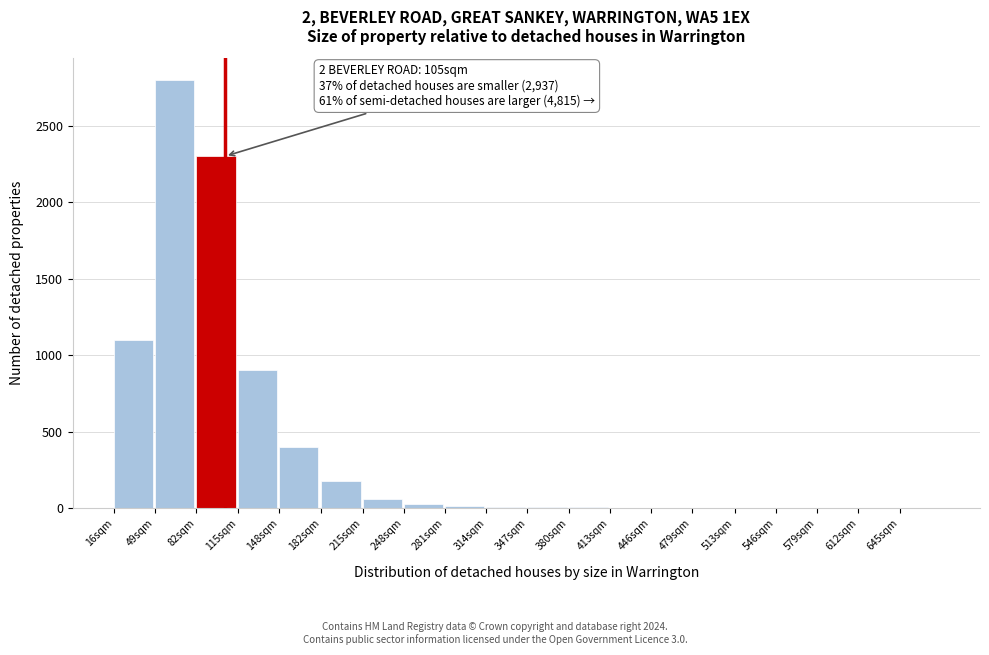

What is the greatest value displayed?

2800